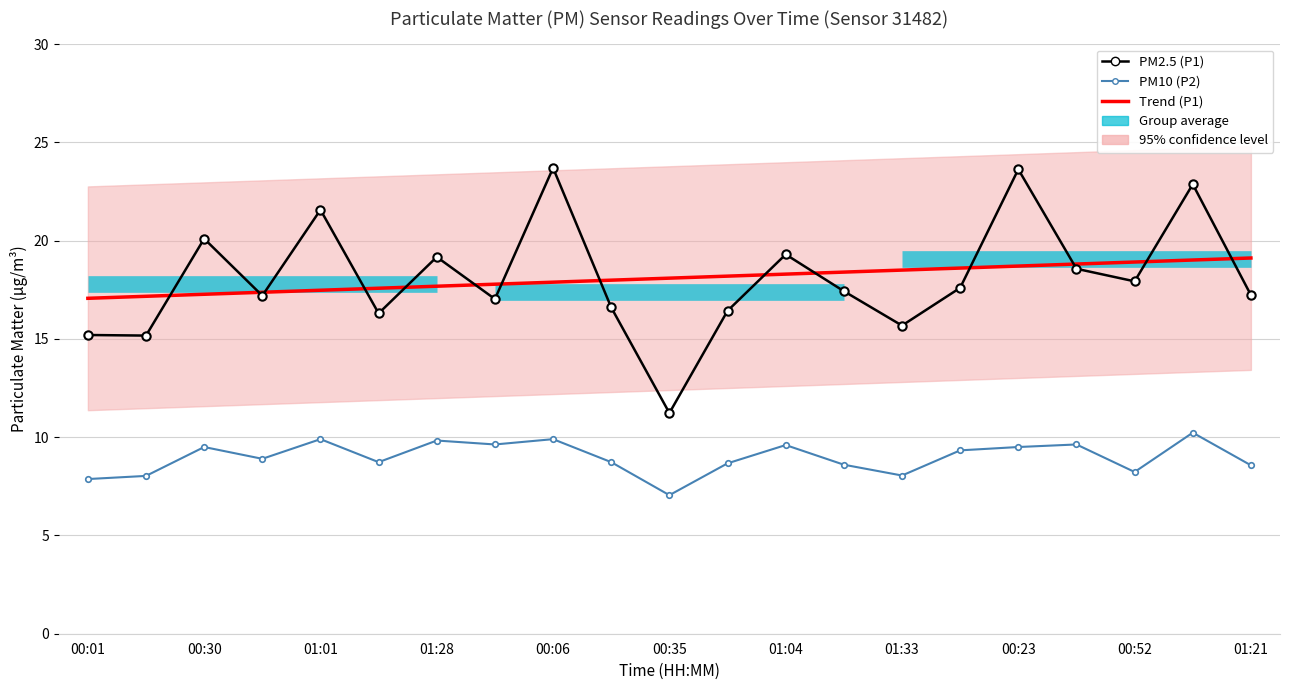

Between 00:01 and 11, which series saw the biggest shift?

PM2.5 (P1)